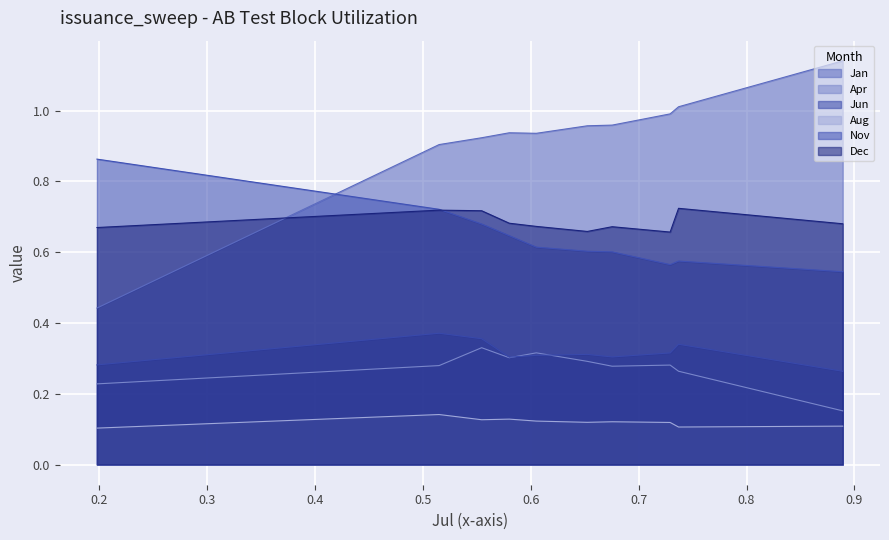

How many lines are shown in the chart?

6